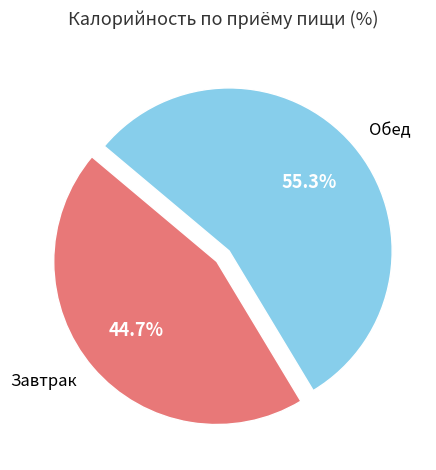

Is there any slice that represents more than half of the pie?

Yes